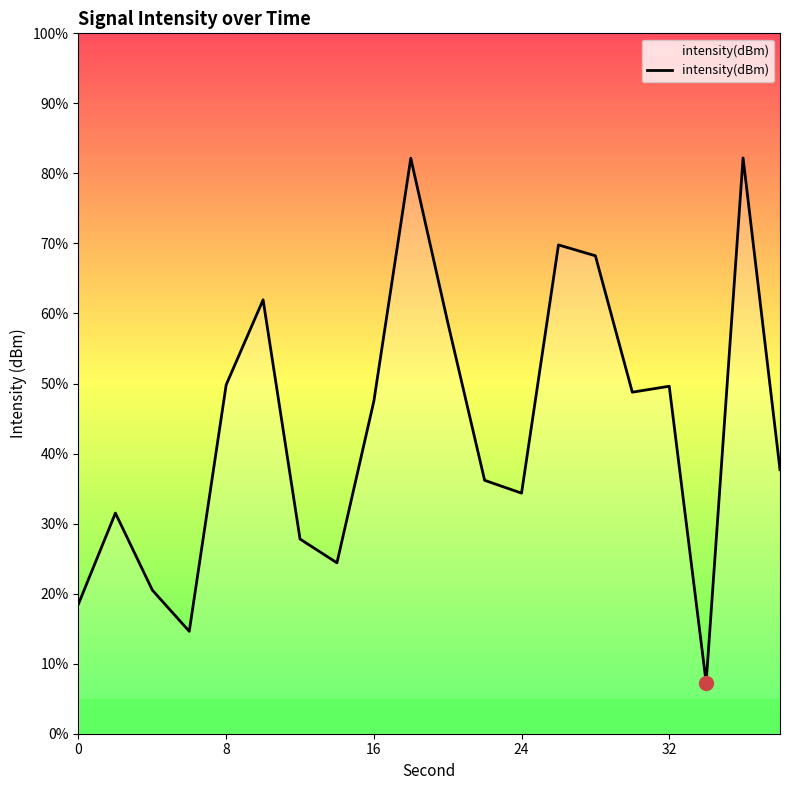

What is the difference between the maximum and minimum values?

74.9